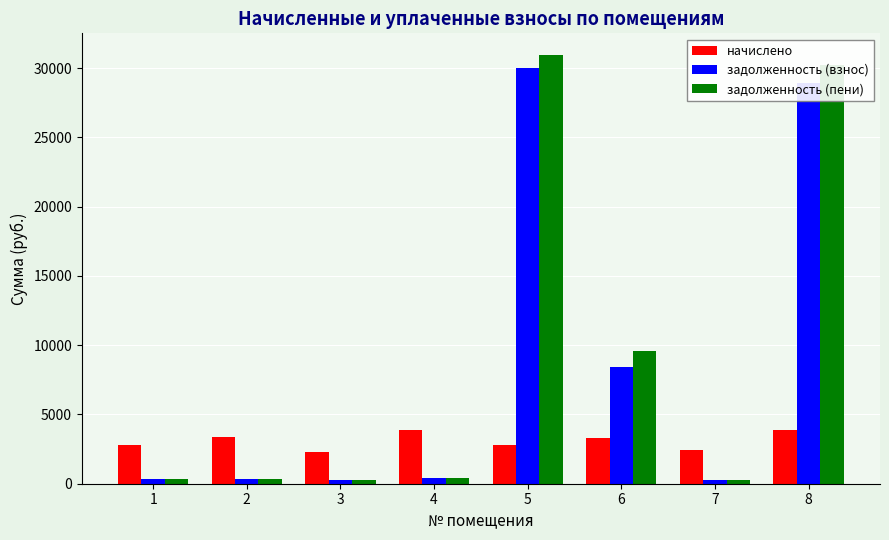

List the series in order of their peak value, highest first.

задолженность (пени), задолженность (взнос), начислено